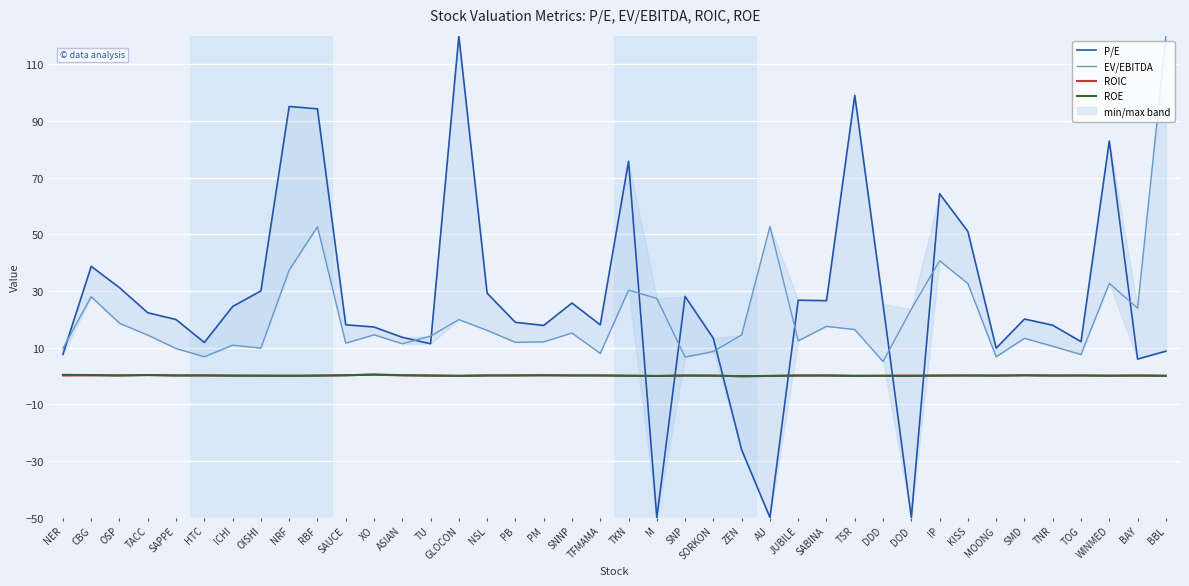

What is the label of the 40th point from the left?

BBL